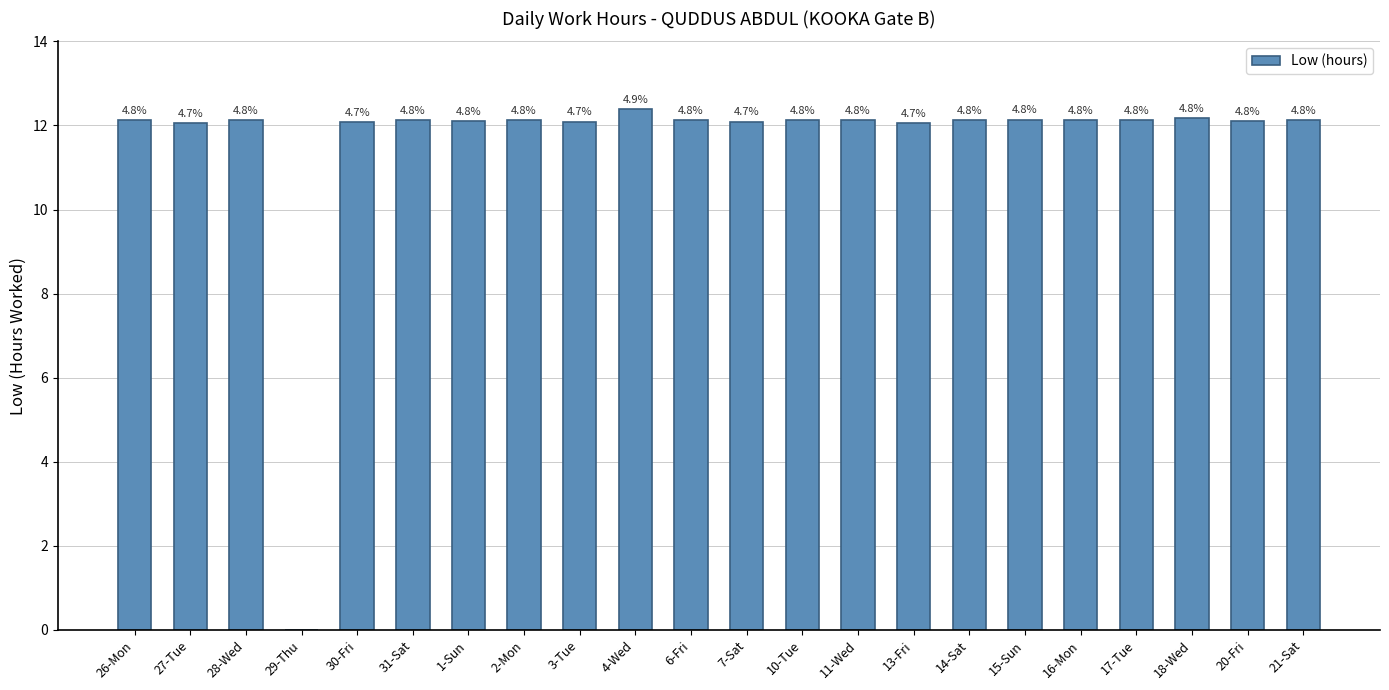

Reading left to right, what are all the values shown in this chart?

26-Mon=12.1	27-Tue=12.1	28-Wed=12.1	29-Thu=0.0	30-Fri=12.1	31-Sat=12.1	1-Sun=12.1	2-Mon=12.1	3-Tue=12.1	4-Wed=12.4	6-Fri=12.1	7-Sat=12.1	10-Tue=12.1	11-Wed=12.1	13-Fri=12.1	14-Sat=12.1	15-Sun=12.1	16-Mon=12.1	17-Tue=12.1	18-Wed=12.2	20-Fri=12.1	21-Sat=12.1